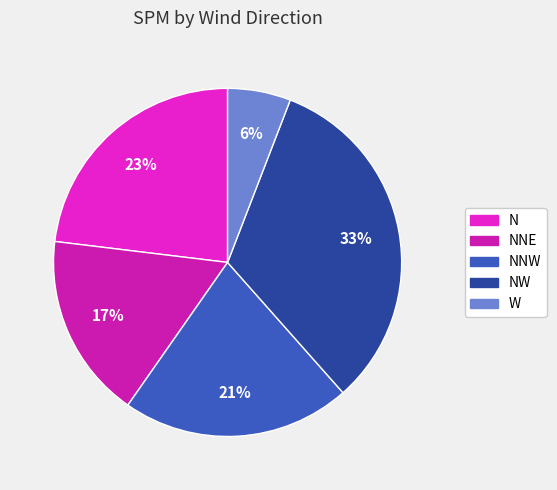

To the nearest percent, what is the difference between the largest and smallest slice percentages?

27%